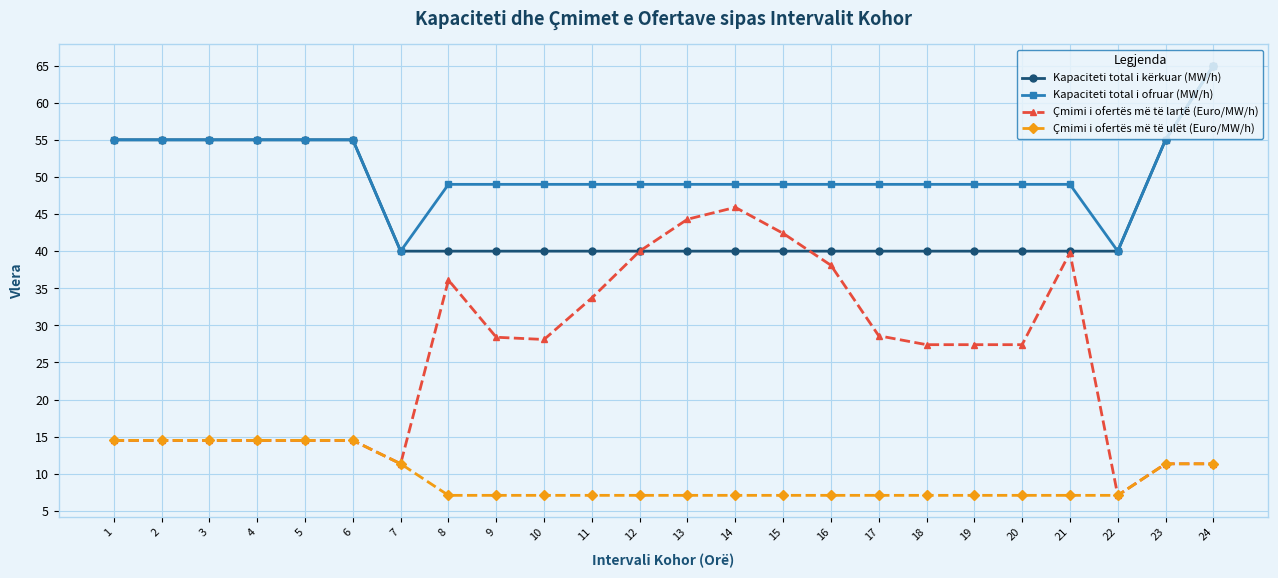

Between 9 and 14, which series saw the biggest shift?

Çmimi i ofertës më të lartë (Euro/MW/h)